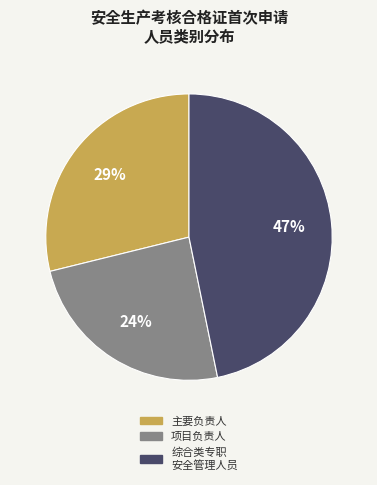

Is there a majority slice in this chart?

No